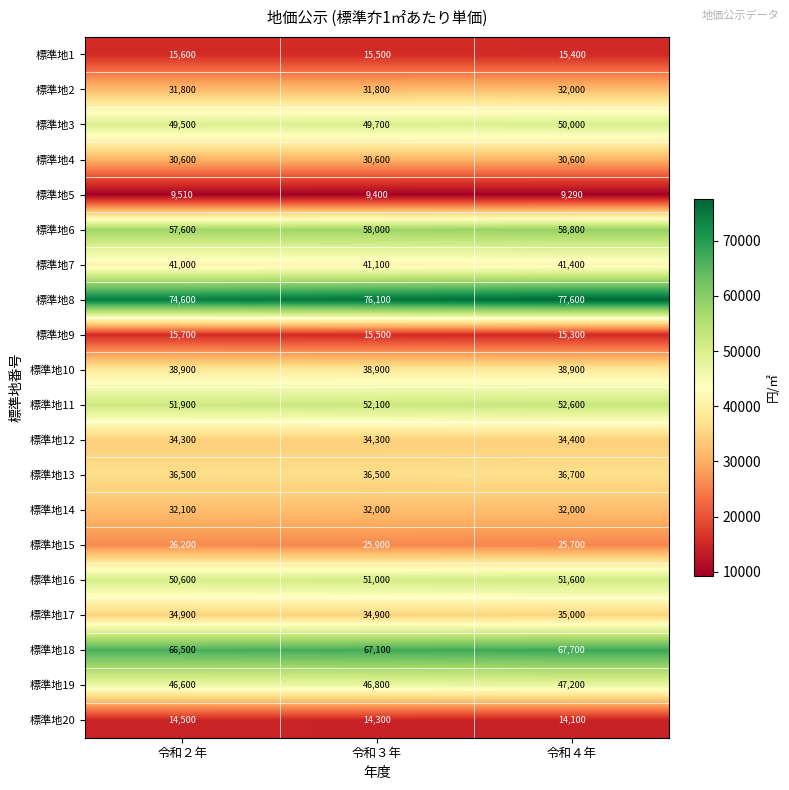

The 標準地8 series shows 110883 at 令和２年. True or false?

False